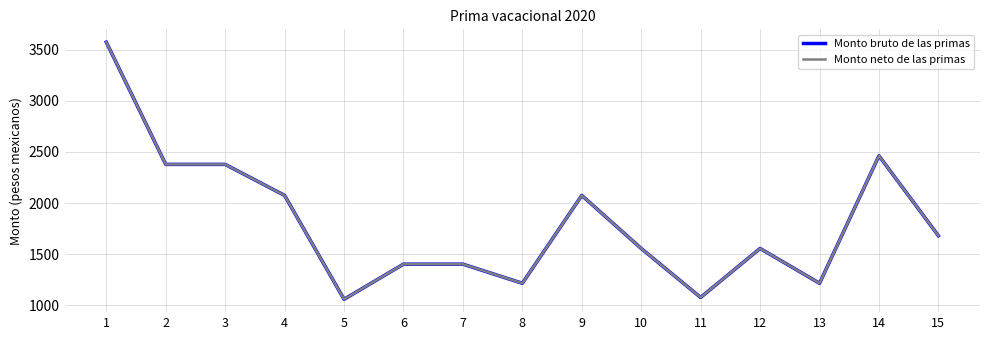

True or false: Monto bruto de las primas and Monto neto de las primas intersect in this chart.

False